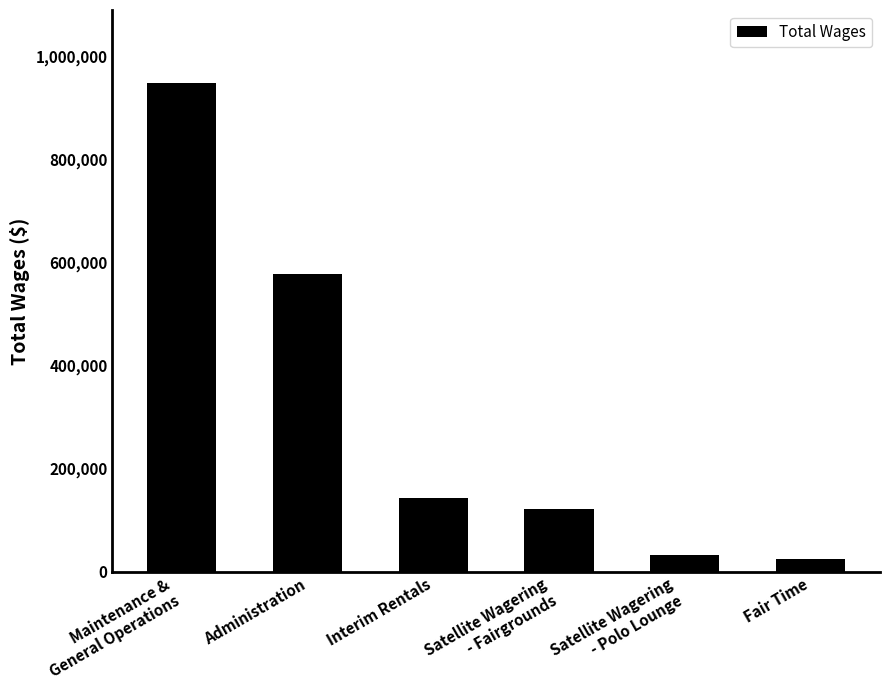

What is the minimum value shown in the chart?

25241.7